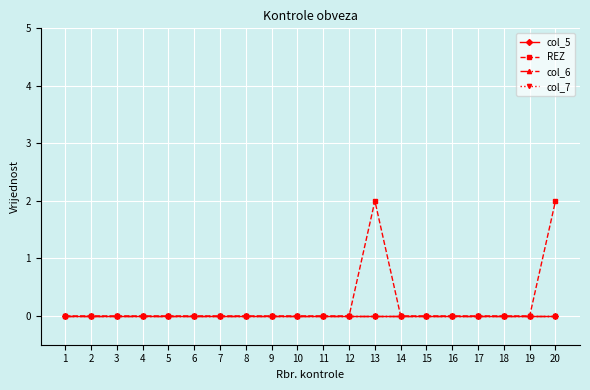

Where is the first local maximum for REZ?

13